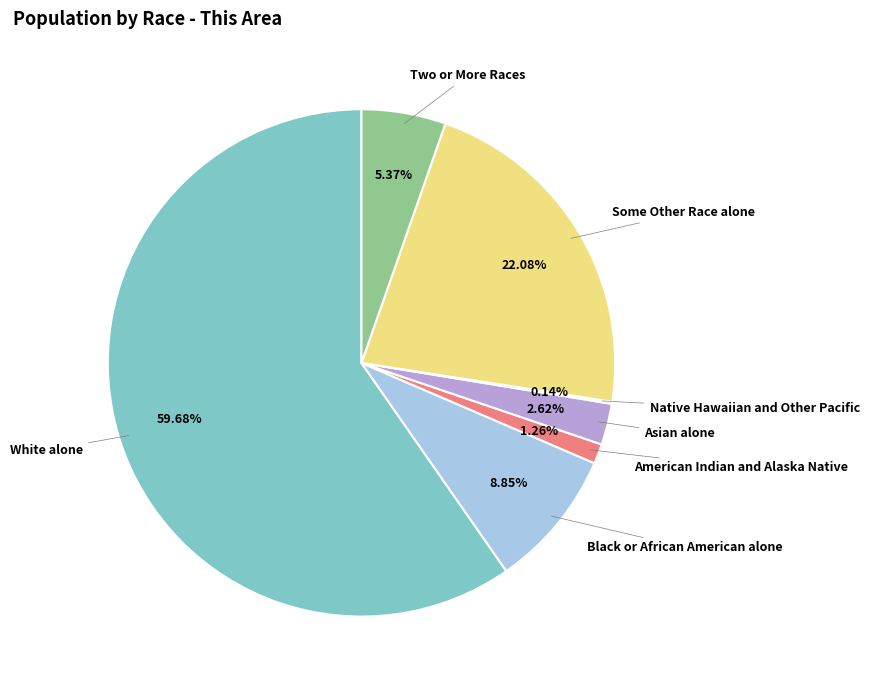

Which slice is the largest?

White alone